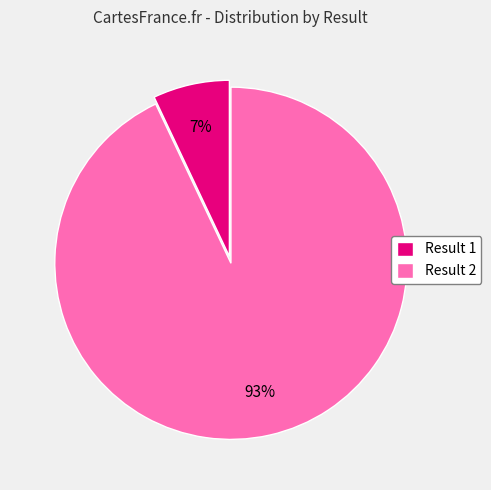

Is it true that Result 1 is 7% of the pie?

True